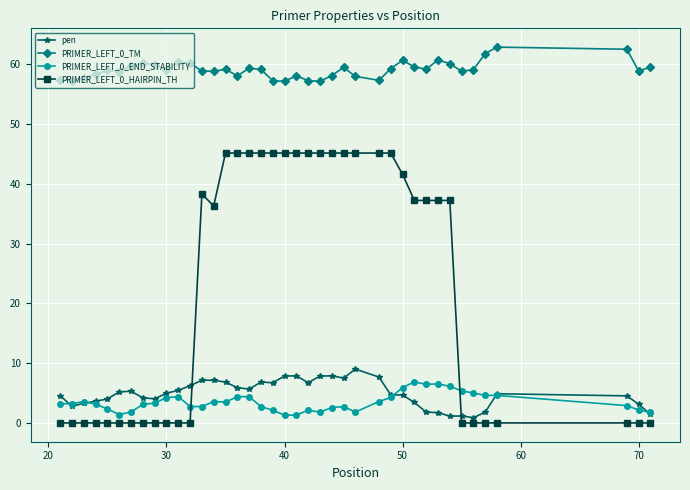

What is the difference between the second highest and minimum values in the PRIMER_LEFT_0_TM series?

5.4